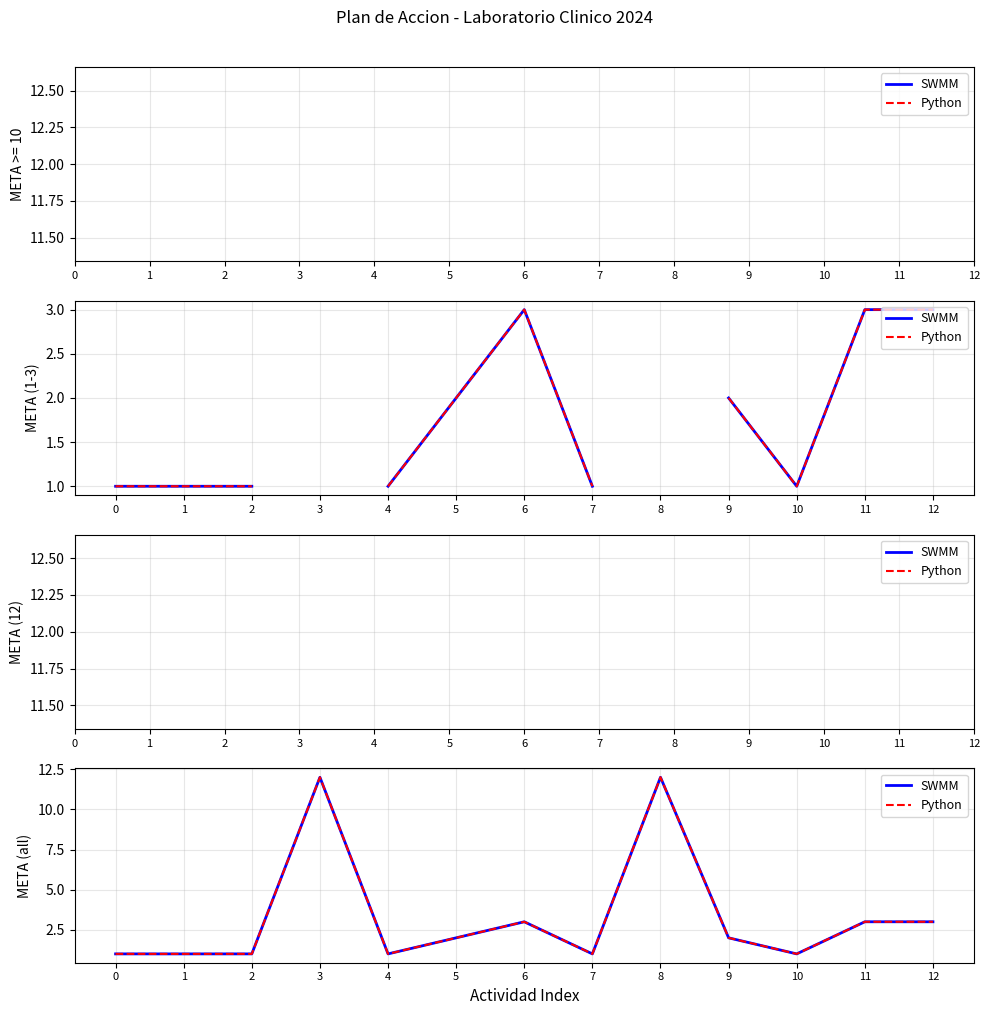

What is the minimum value for Python?

1